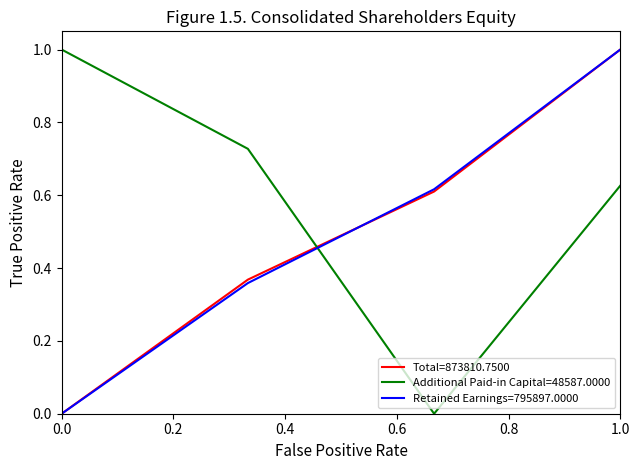

Which series has the largest total across all categories?

Additional Paid-in Capital=48587.0000